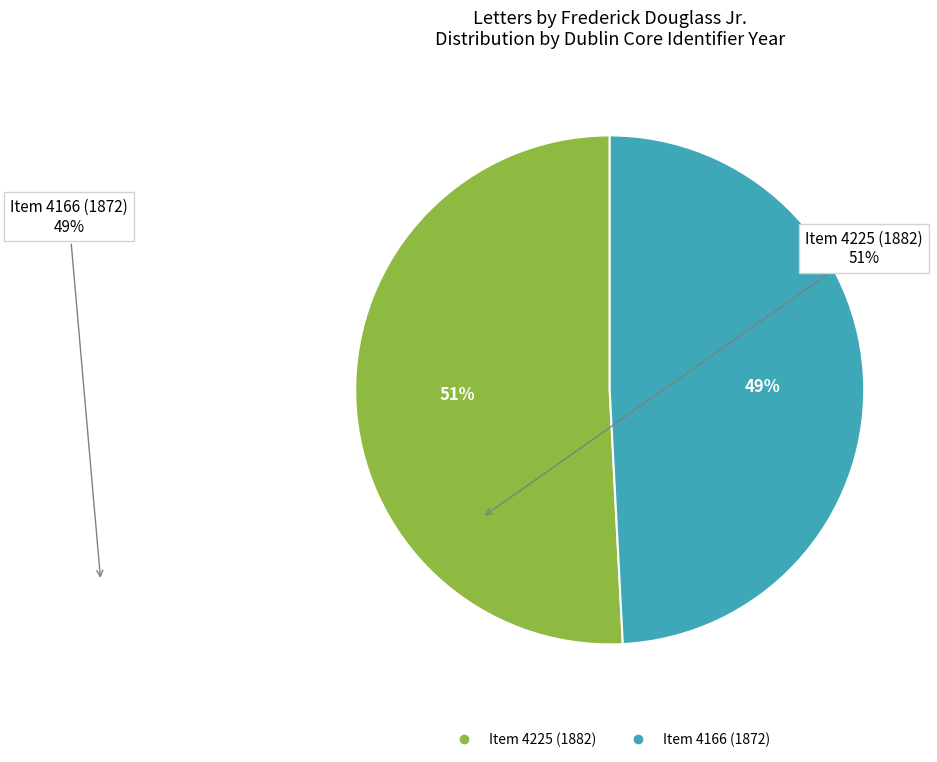

The Item 4225 (1882) slice represents 51% of the pie. True or false?

True